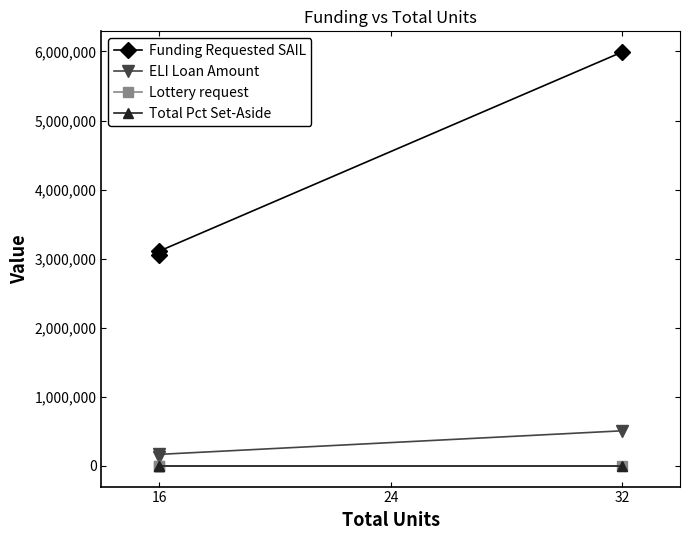

Is this an area chart (filled region under the line)?

No